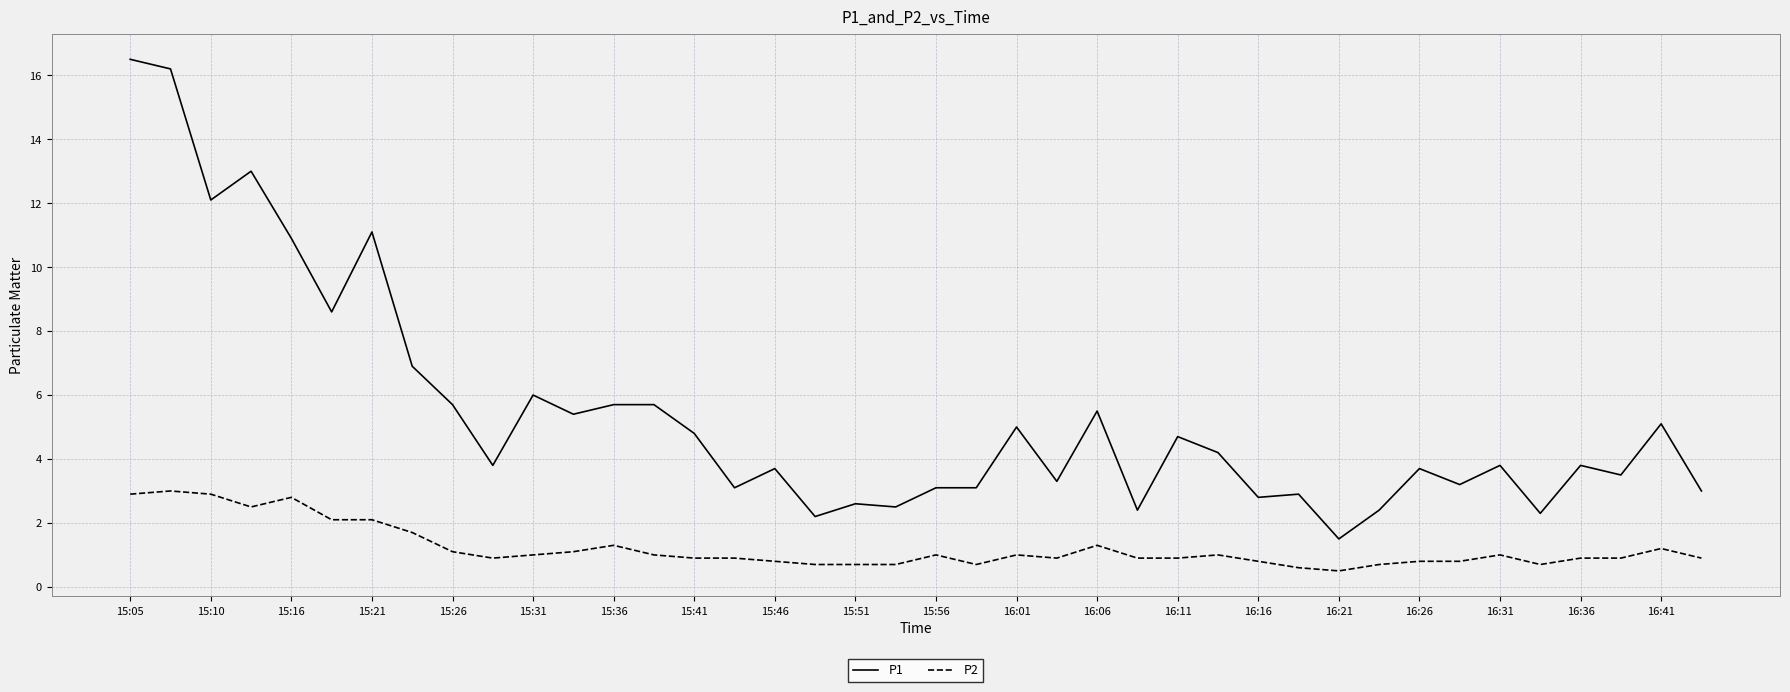

Which series has the largest range (max minus min)?

P1